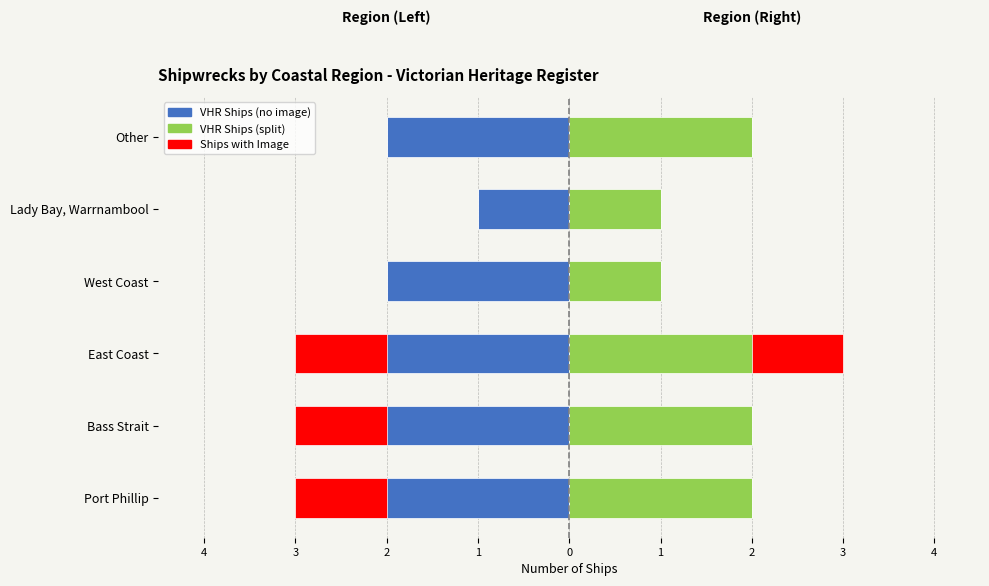

True or false: Heritage Register (B) has a value of 3 at 1.

False